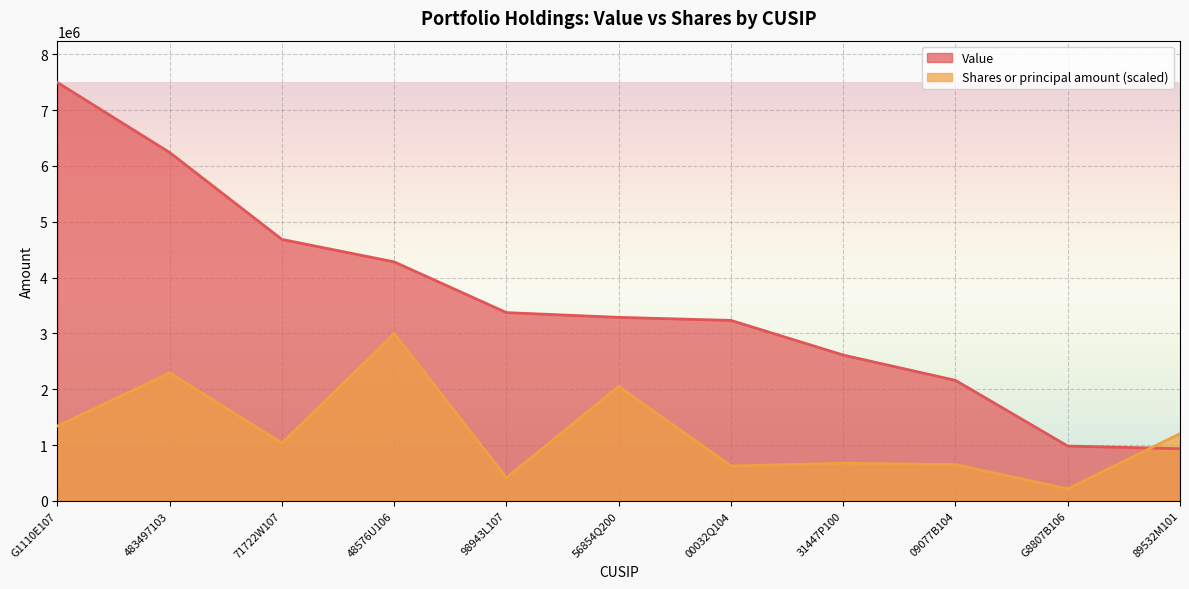

At how many categories does at least one series exceed 6631014?

1